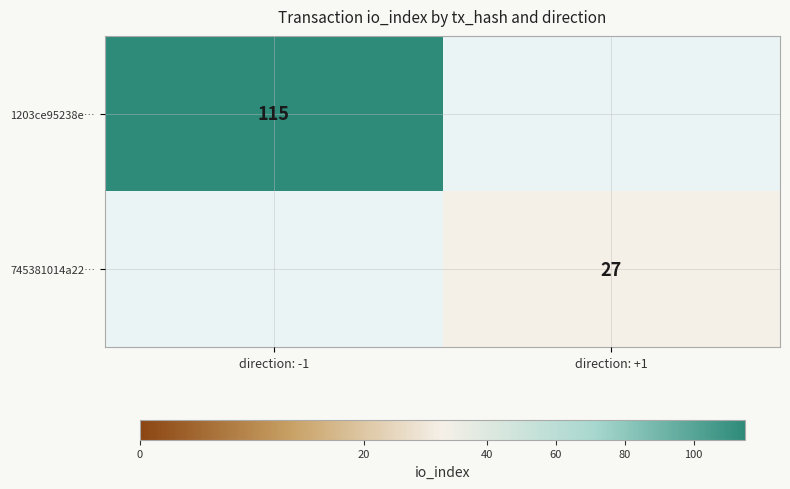

The 745381014a22… series shows 38.4 at direction: +1. True or false?

False